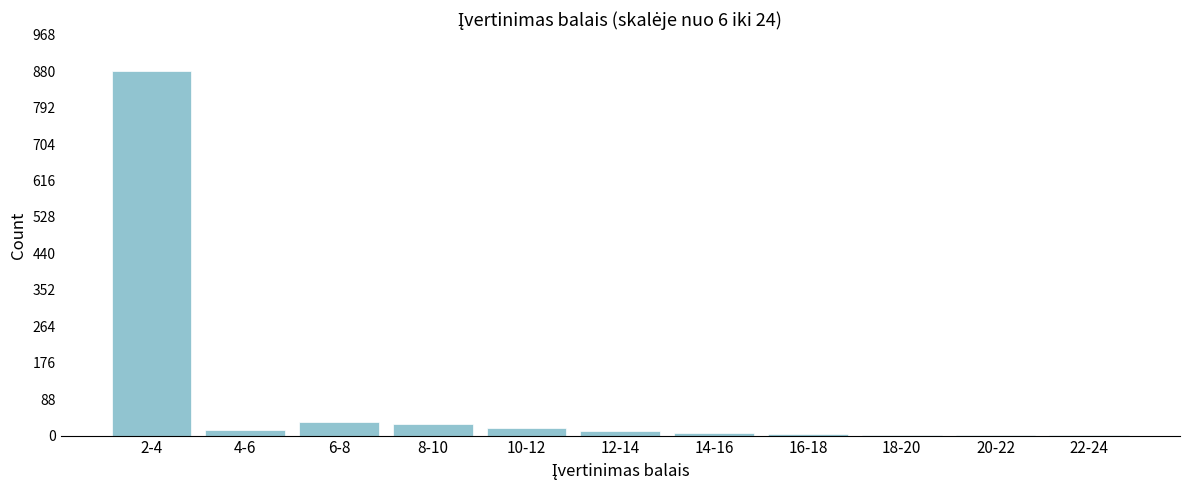

What is the greatest value displayed?

881